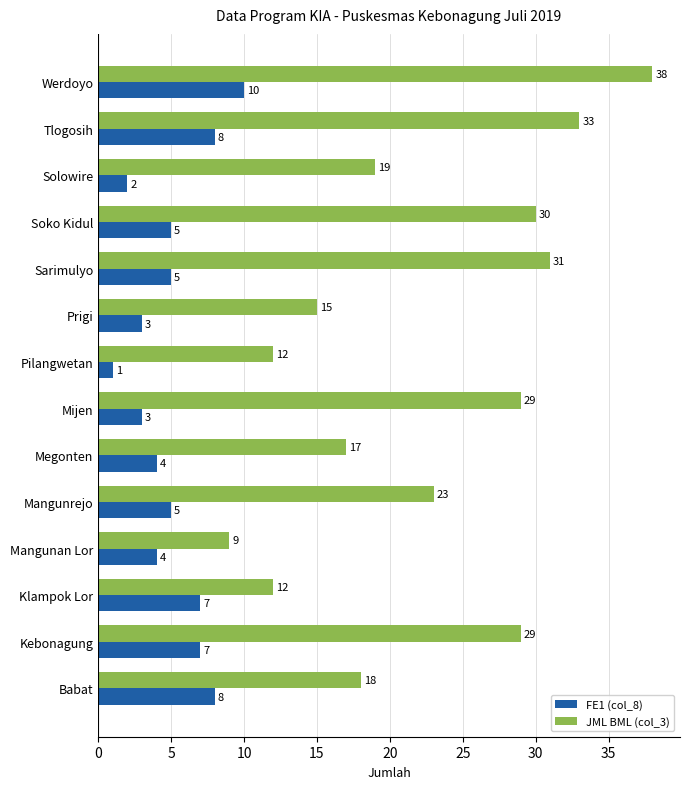

Is it true that JML BML (col_3) equals 19 at Solowire?

True